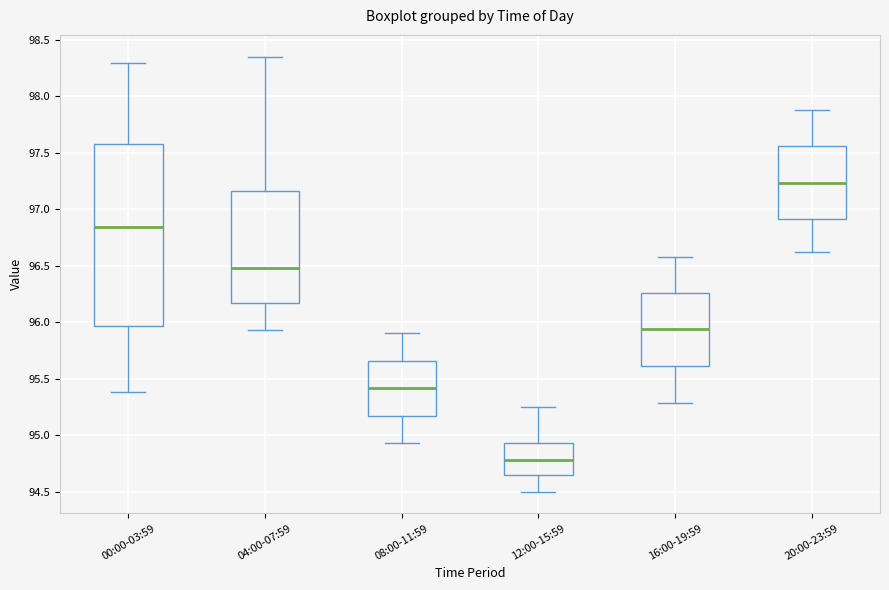

Which box's median line is the highest?

20:00-23:59